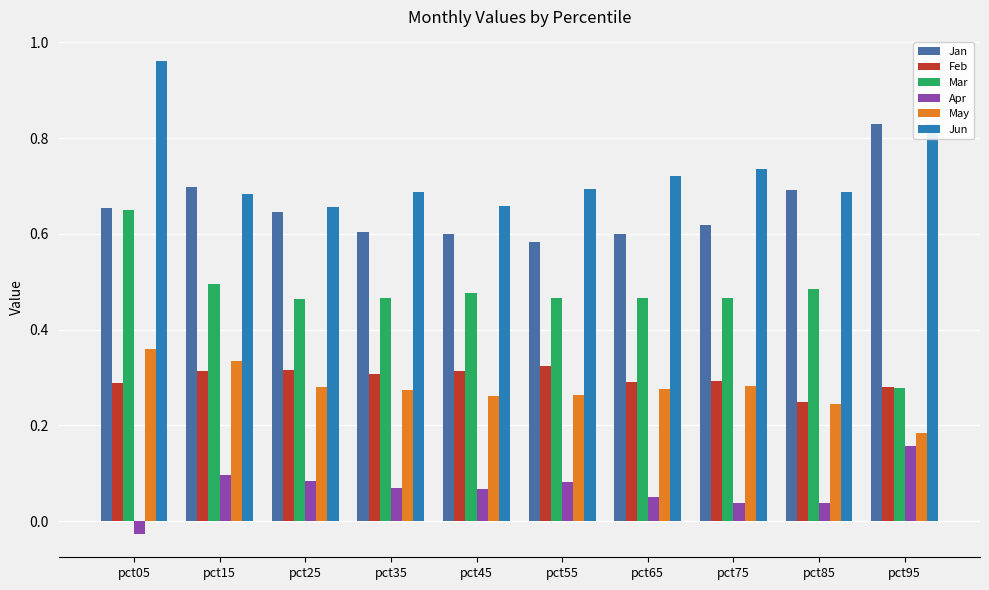

What are all the series names shown in the legend?

Jan, Feb, Mar, Apr, May, Jun